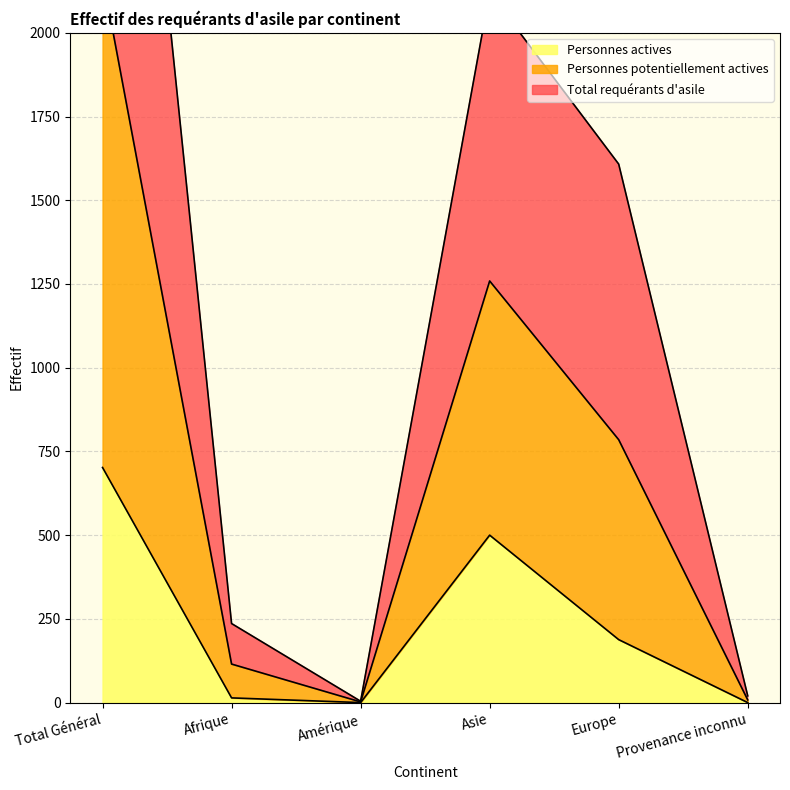

What is the label of the 2nd point from the left?

Afrique